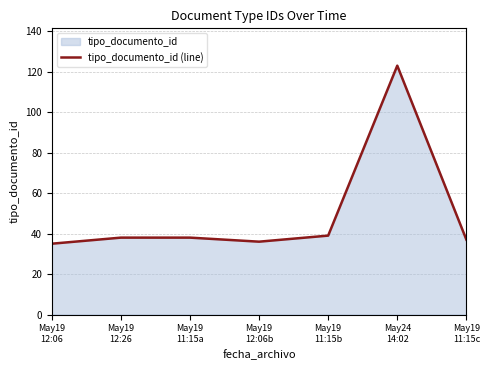

What is the average value?

49